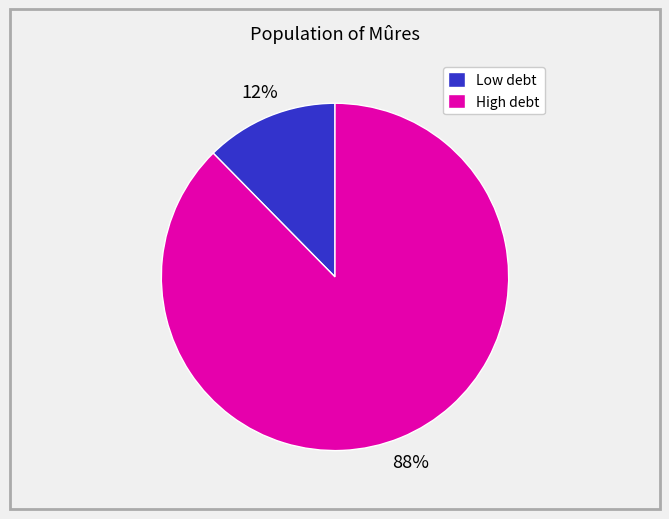

How many slices are in this pie chart?

2